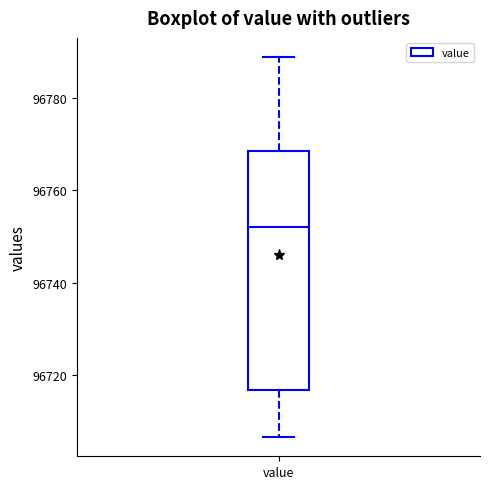

Transcribe this box plot: give where the median line is, the range the box spans, and where the two whiskers end, as read against the y-axis. The values are not printed on the chart, so give them approximately, as read against the axis.

median 96752, box 96716 to 96768, whiskers 96706 to 96788